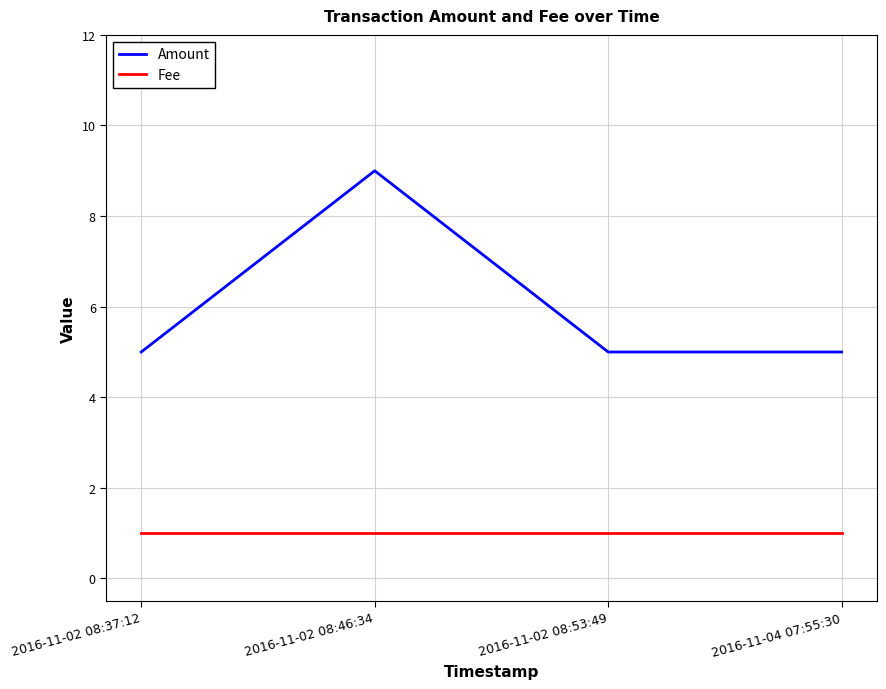

List the series in order of their overall mean, highest first.

Amount, Fee